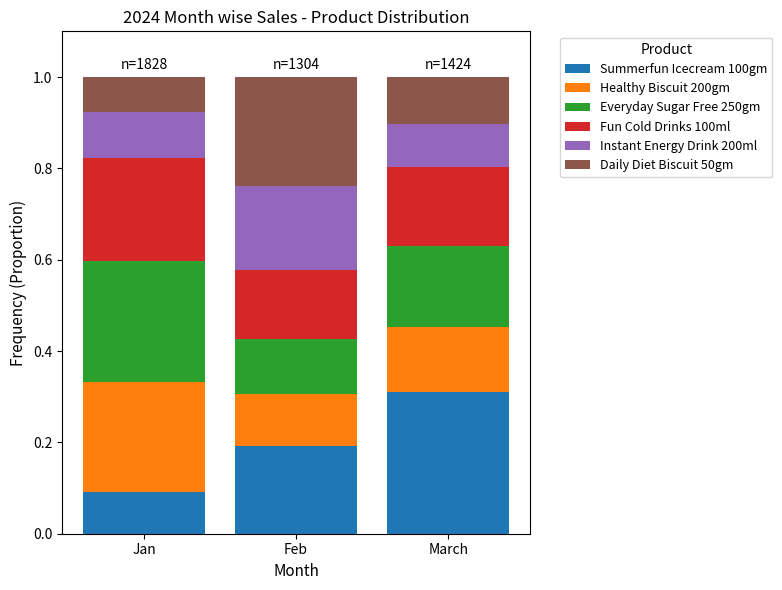

Which category has the lowest value in the Summerfun Icecream 100gm series?

Jan